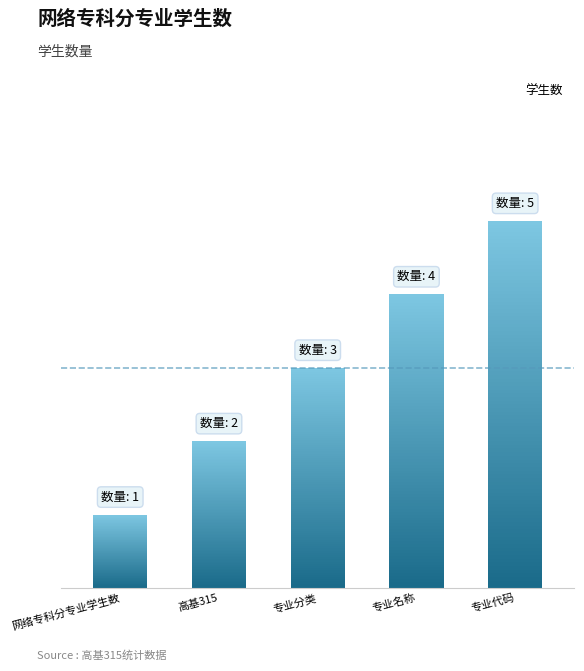

What is the value of the 1st bar from the left?

1